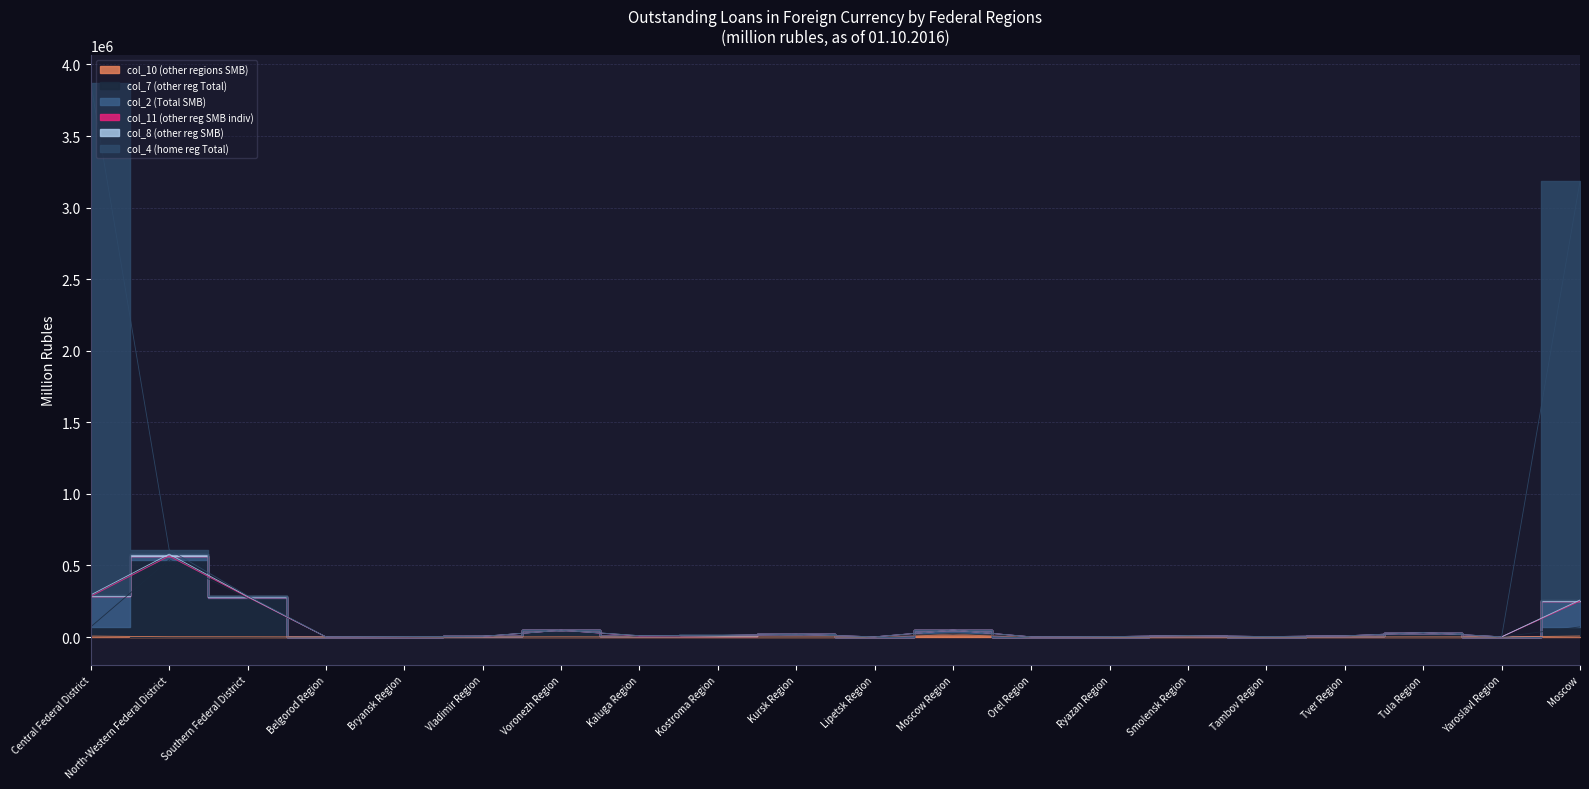

What is the spread (max minus min) of values at Lipetsk Region?

649